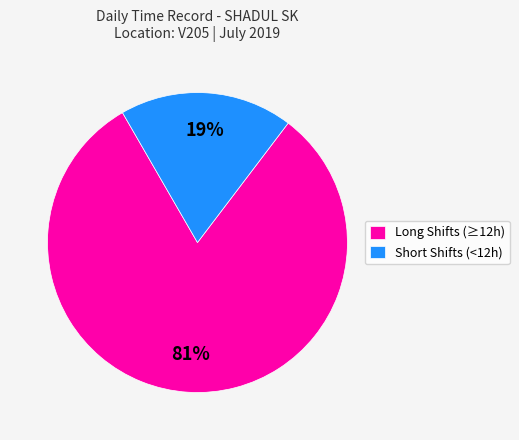

To the nearest percent, what is the average slice percentage?

50%